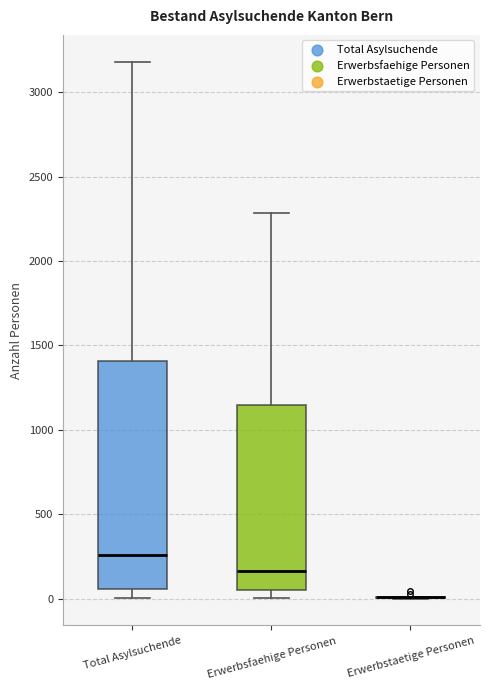

Where is the upper edge of the box for Total Asylsuchende on the y-axis? The values are not printed on the chart, so give them approximately, as read against the axis.

1400